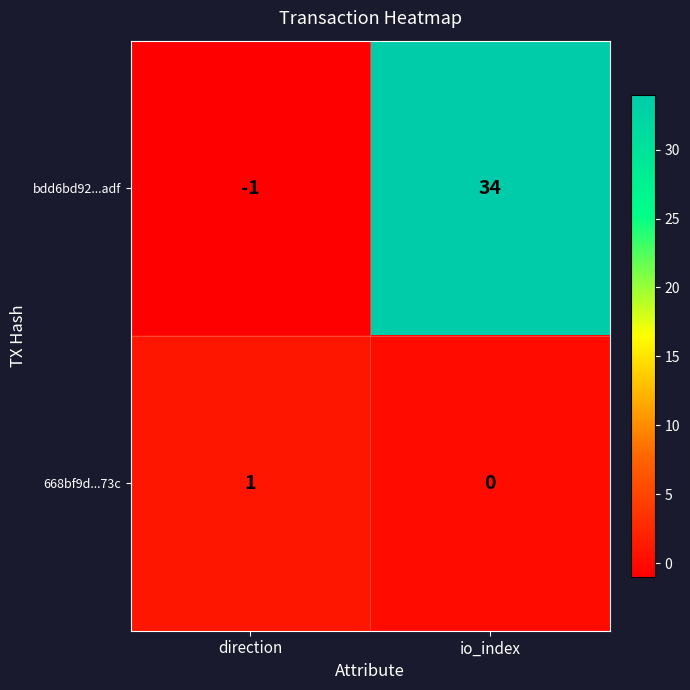

What is the spread (max minus min) of values at direction?

2